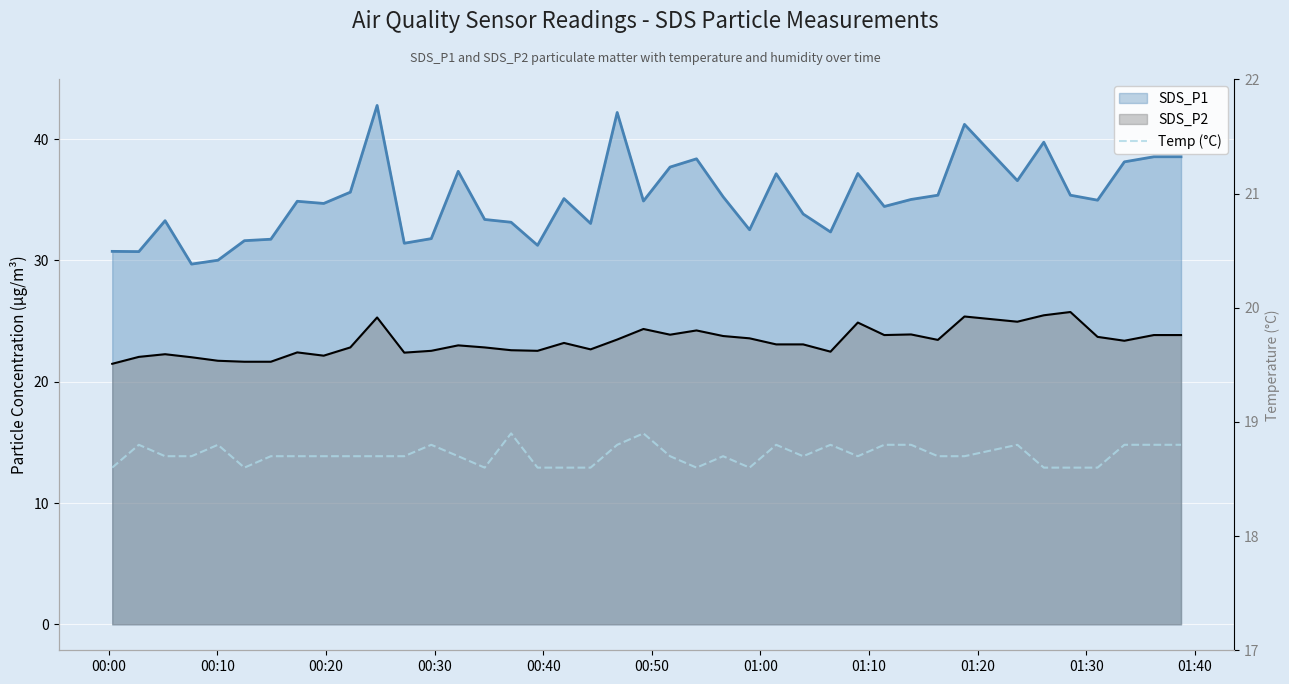

Count the number of categories in the chart.

40